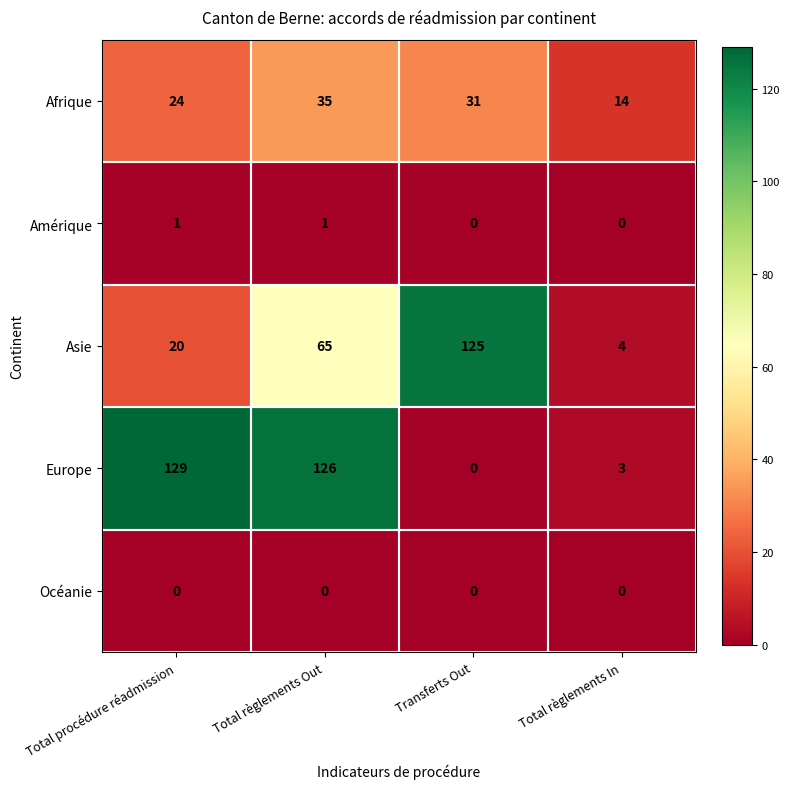

At which category is the sum across all series the highest?

Total règlements Out